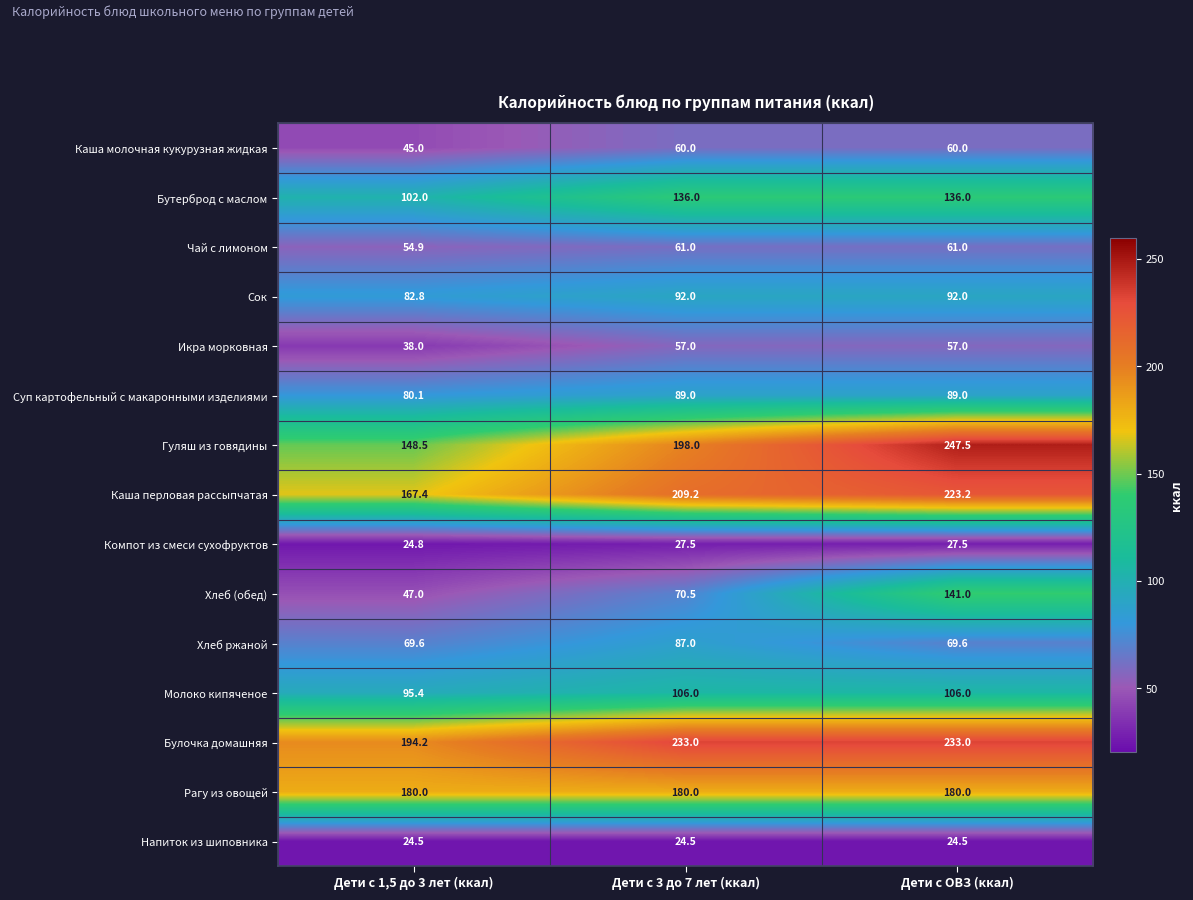

At how many categories does at least one series exceed 39?

3